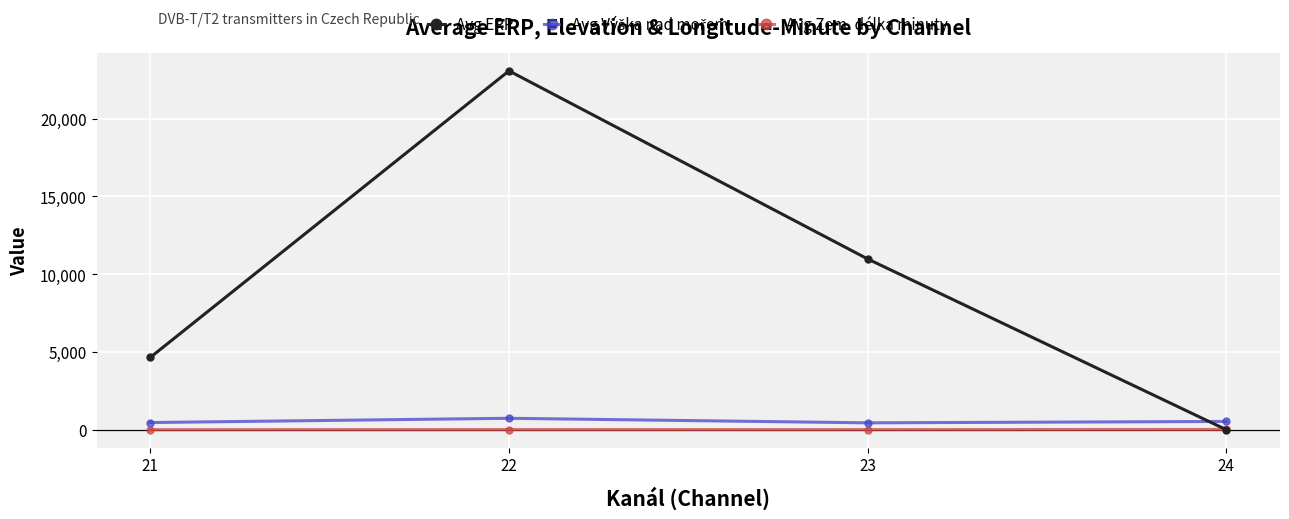

What is the highest value of the Avg ERP series?

23063.8